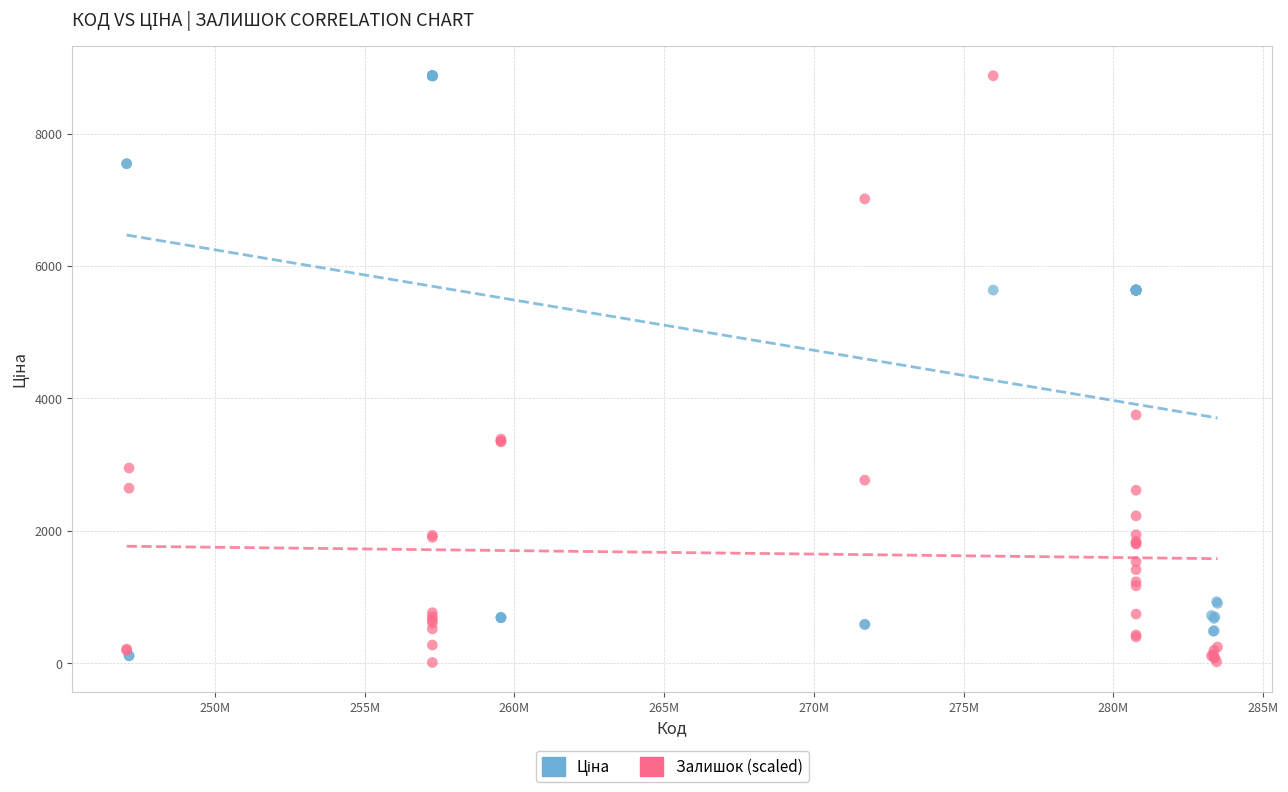

Across all series, what Y value is closest to 4442?

3751.1